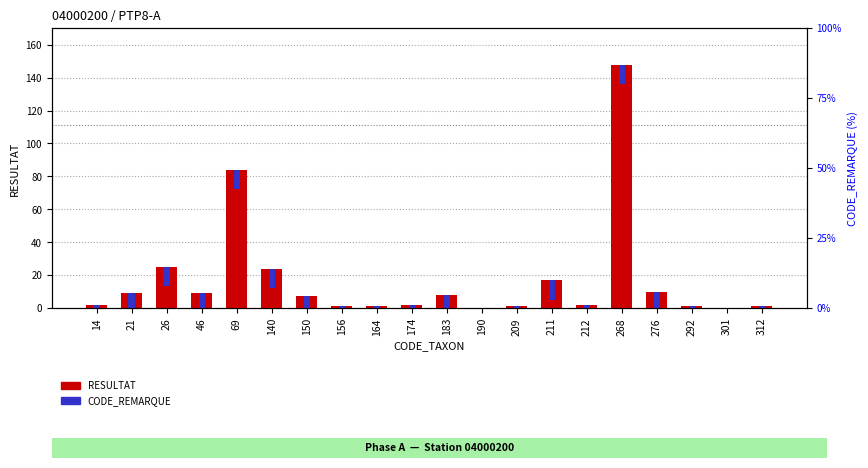

What is the value of the CODE_REMARQUE bar at the 17th from the left?

11.8